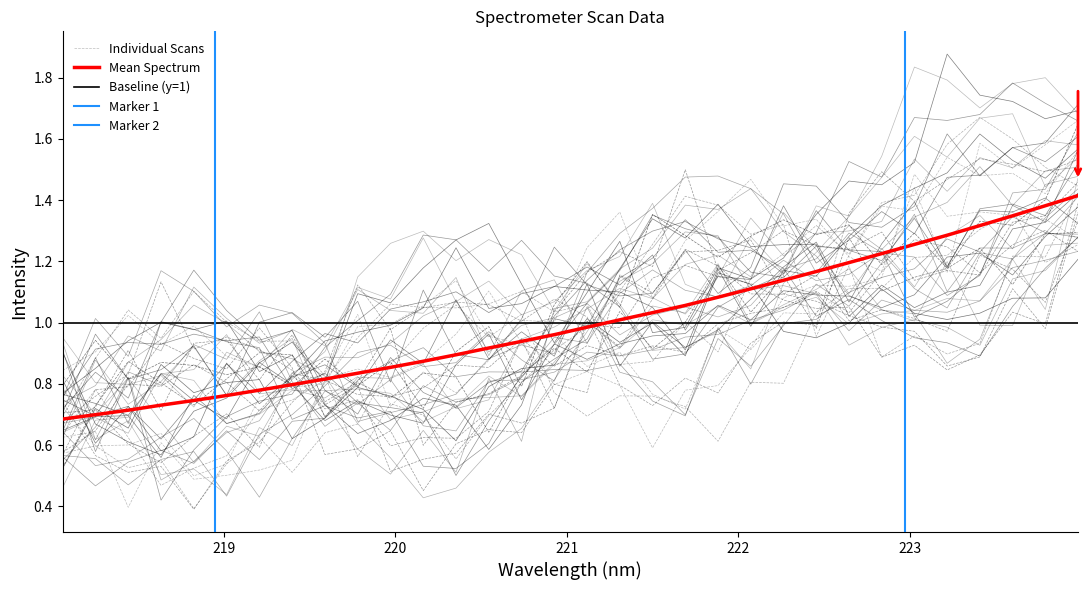

True or false: there are more than 2 points higher than both neighbors.

False